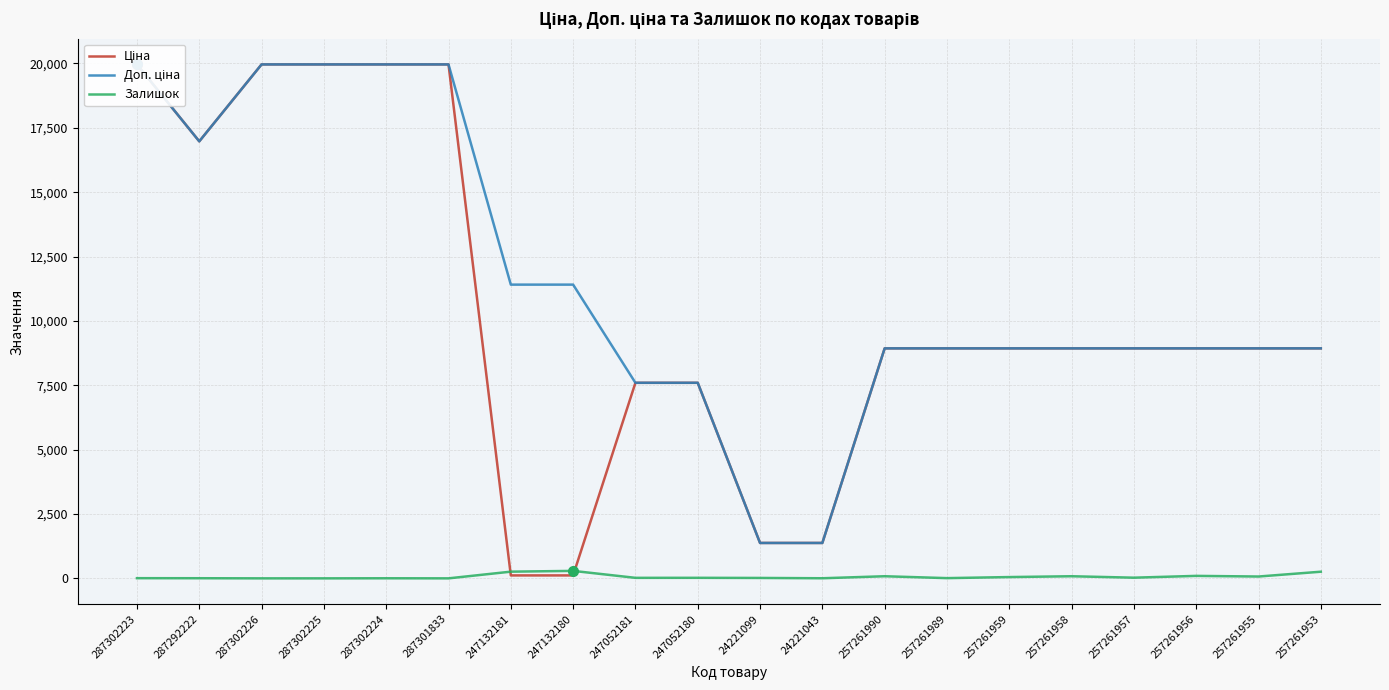

How many positive values does the Залишок series have?

17